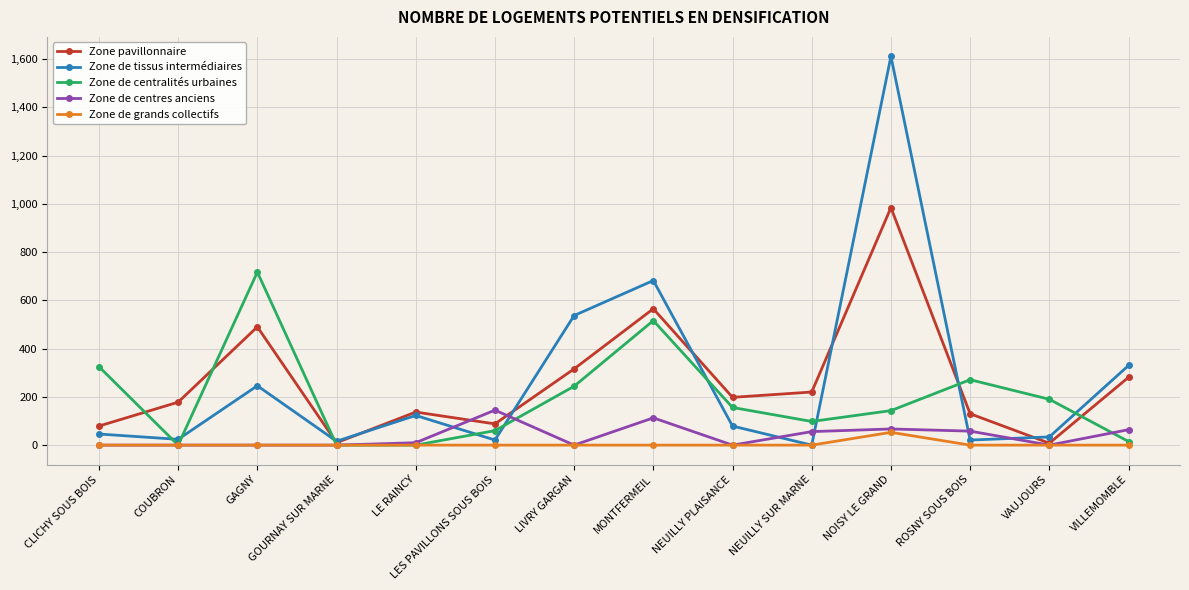

What is the label of the 2nd point from the right?

VAUJOURS